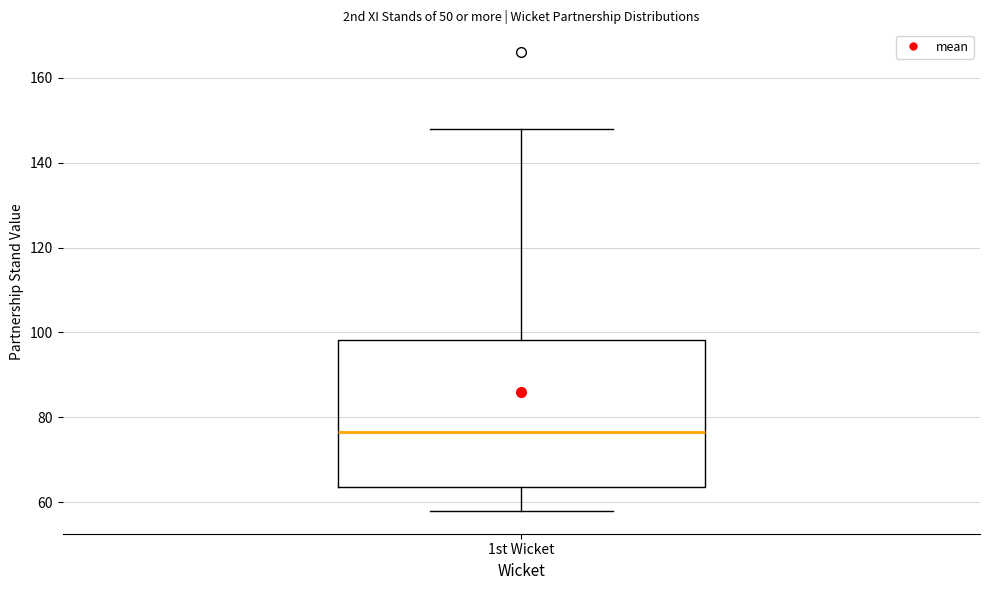

Transcribe this box plot: give where the median line is, the range the box spans, and where the two whiskers end, as read against the y-axis. The values are not printed on the chart, so give them approximately, as read against the axis.

median 76, box 64 to 98, whiskers 58 to 148